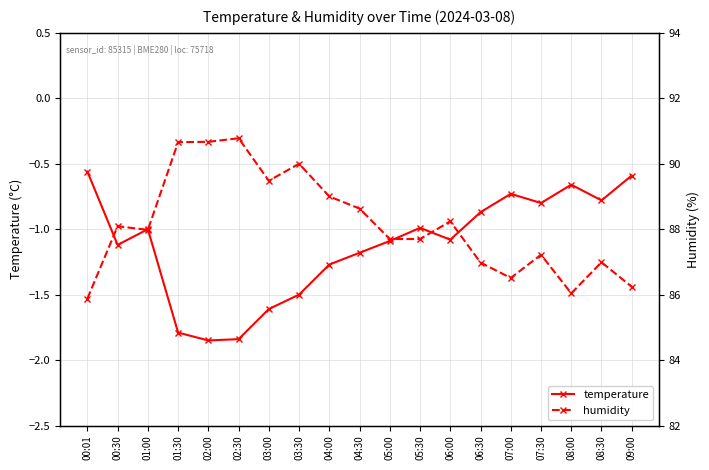

The temperature series shows -1.1 at 00:30. True or false?

True